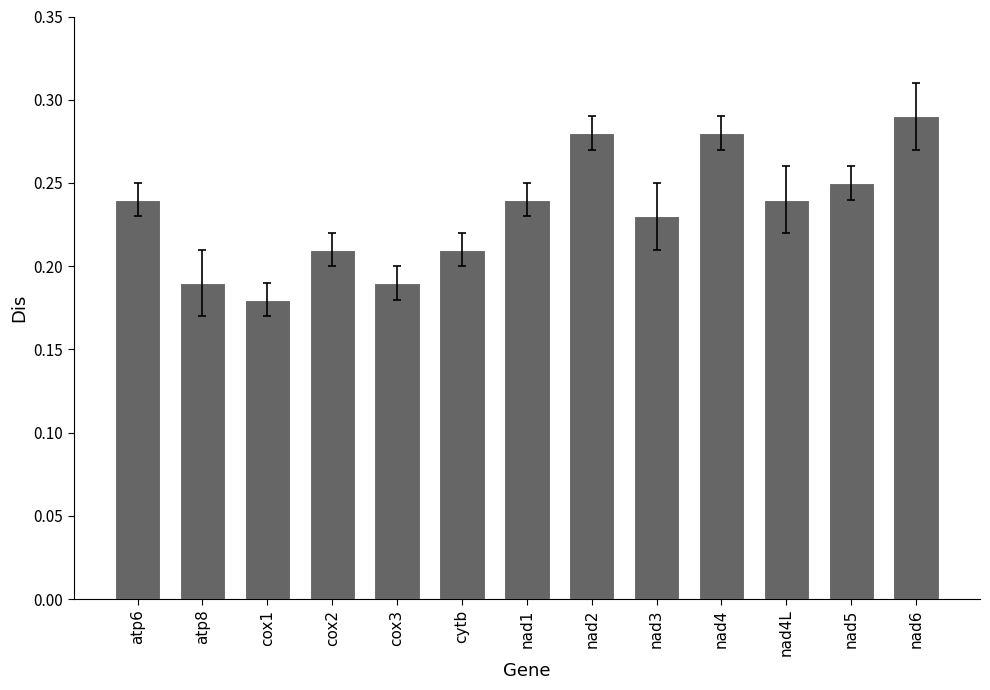

How many bars are there in total?

13